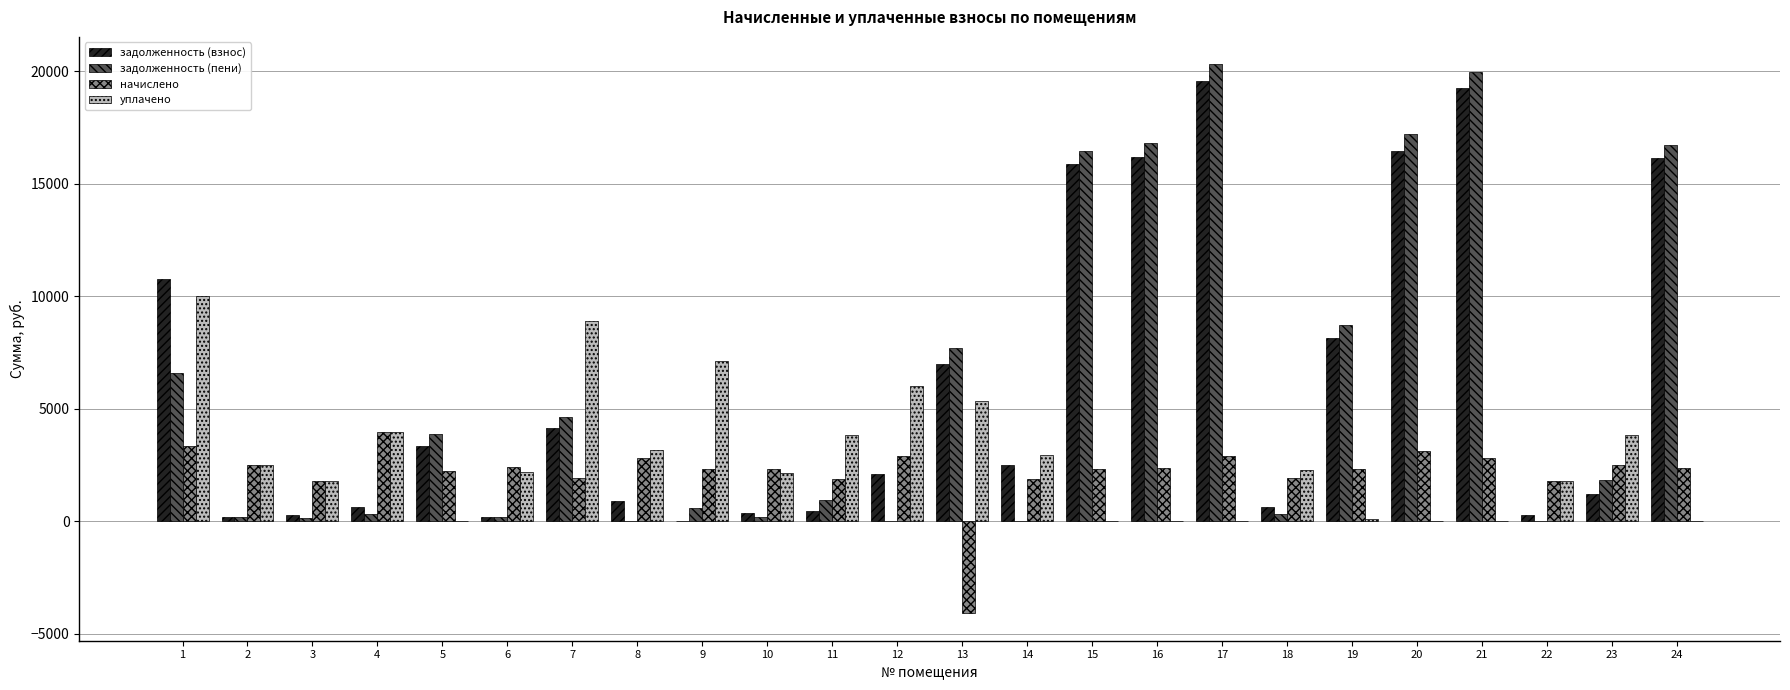

What is the maximum value shown in the chart?

20308.6